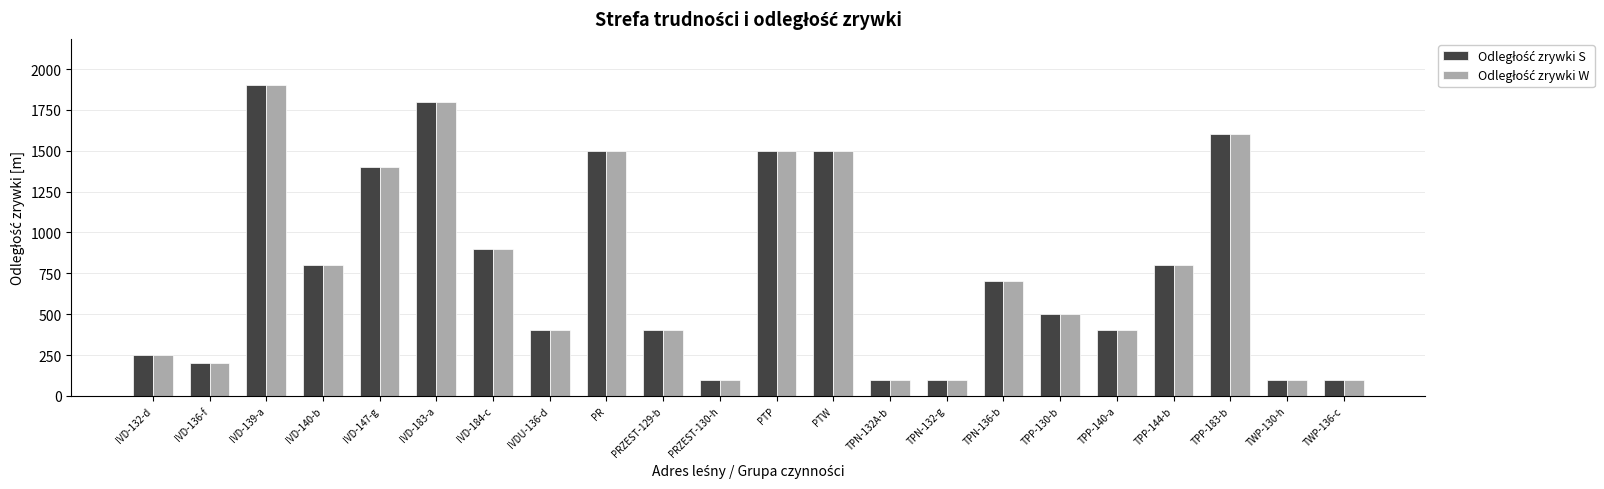

What is the total value across all series at TPN-136-b?

1400